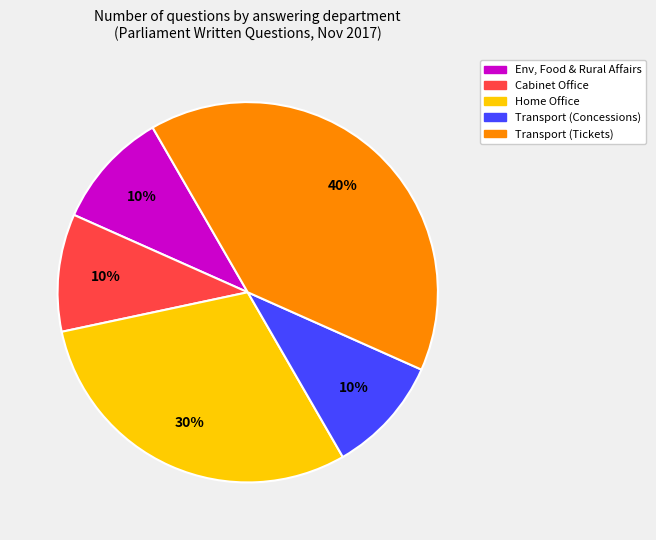

To the nearest percent, what is the difference between the largest and smallest slice percentages?

30%